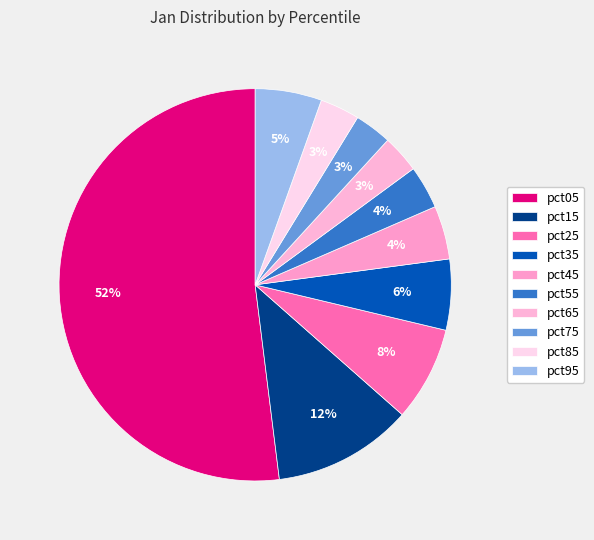

The pct15 slice represents 12% of the pie. True or false?

True